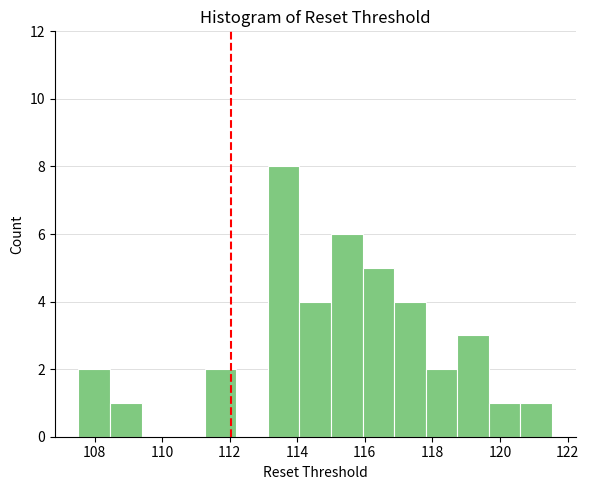

Reading left to right, list every bar in this chart as the range it spans on the x-axis followed by its height. Neither the bar edges nor the heights are printed on the chart, so give them approximately, as read against the axes.

107.6 to 108.4: 2
108.4 to 109.4: 1
109.4 to 110.4: 0
110.4 to 111.2: 0
111.2 to 112.2: 2
112.2 to 113.2: 0
113.2 to 114.0: 8
114.0 to 115.0: 4
115.0 to 116.0: 6
116.0 to 116.8: 5
116.8 to 117.8: 4
117.8 to 118.8: 2
118.8 to 119.6: 3
119.6 to 120.6: 1
120.6 to 121.6: 1